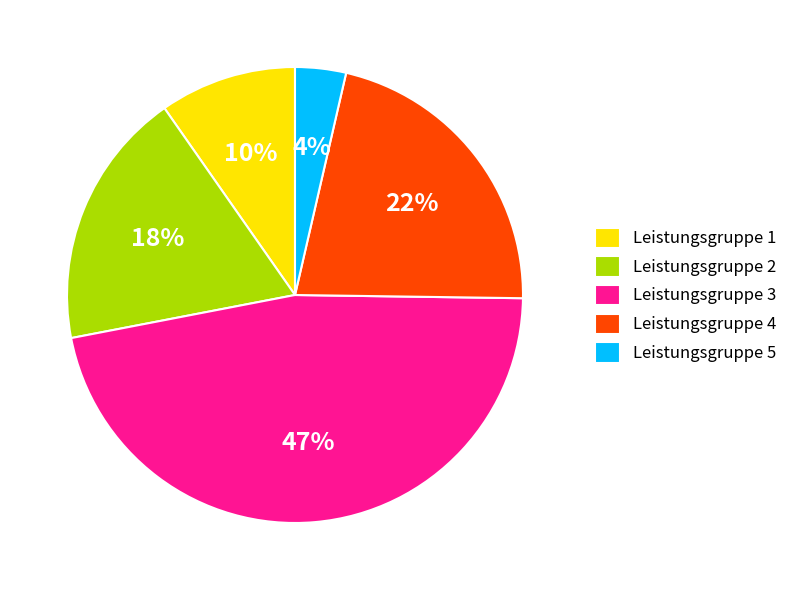

What percentage is the Leistungsgruppe 5 slice, to the nearest percent?

4%